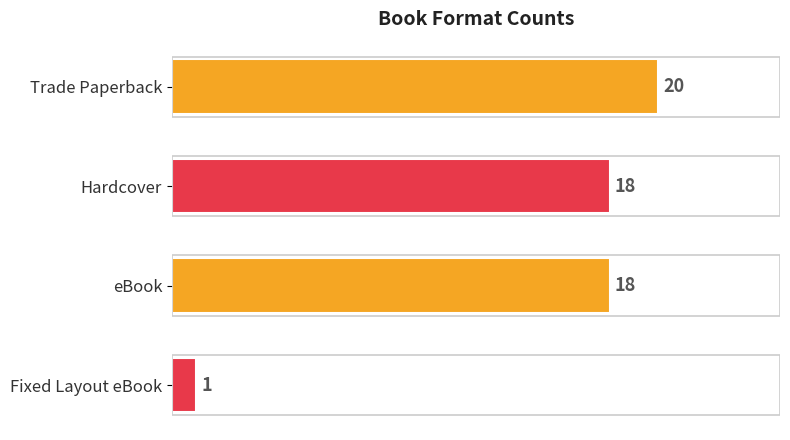

Does the chart contain stacked bars?

No